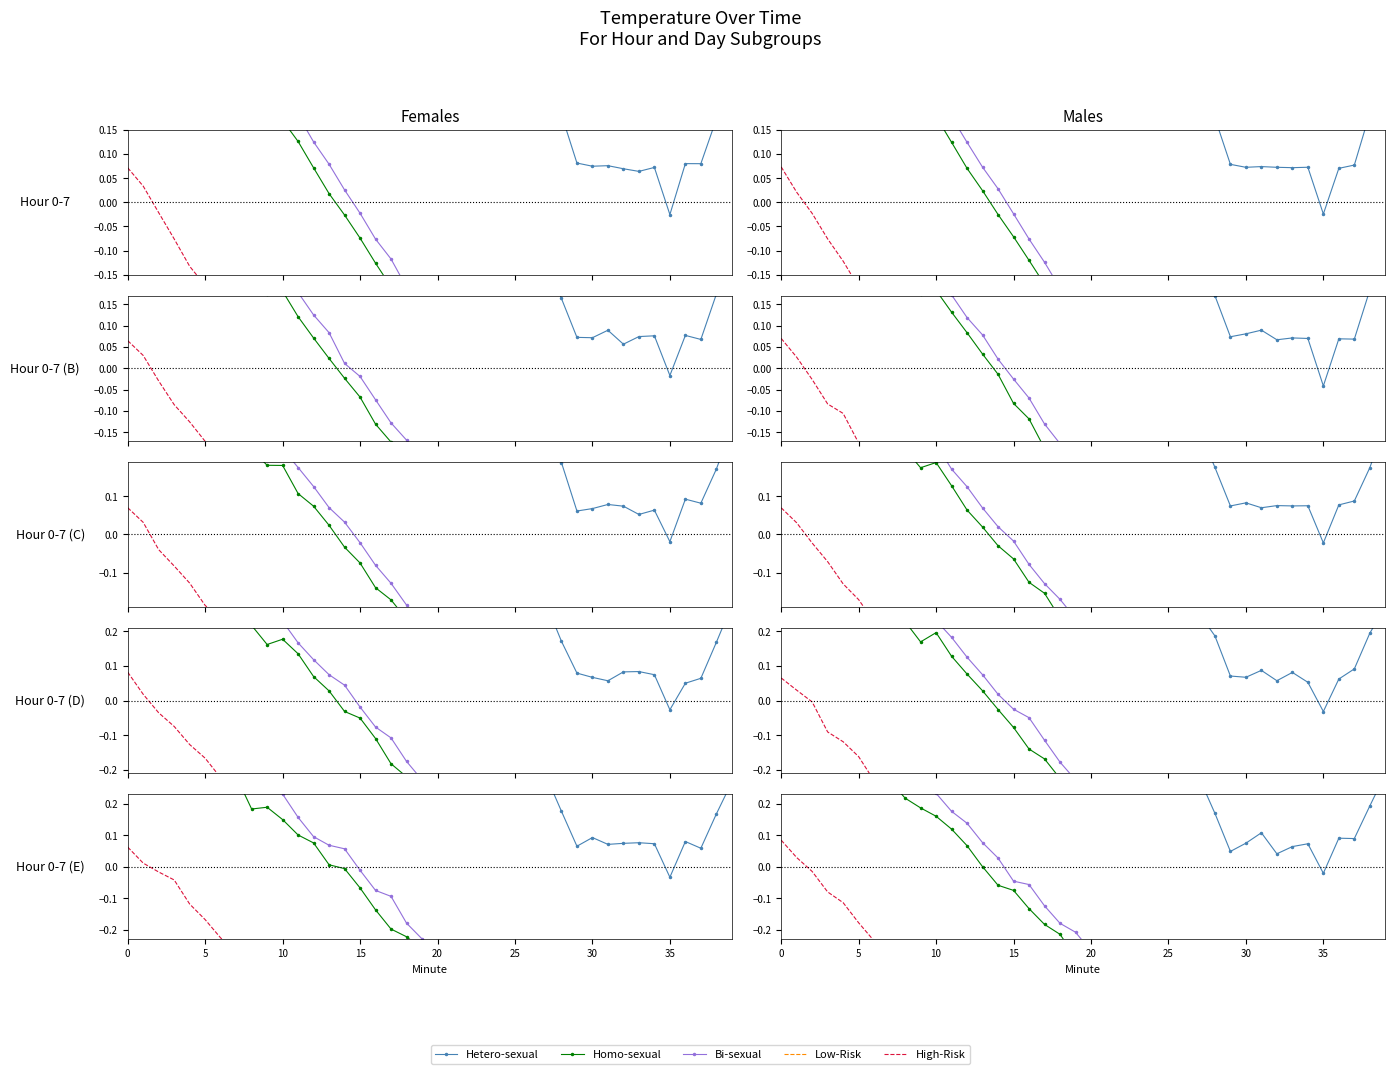

What is the sum of all Homo-sexual values?

-8.1